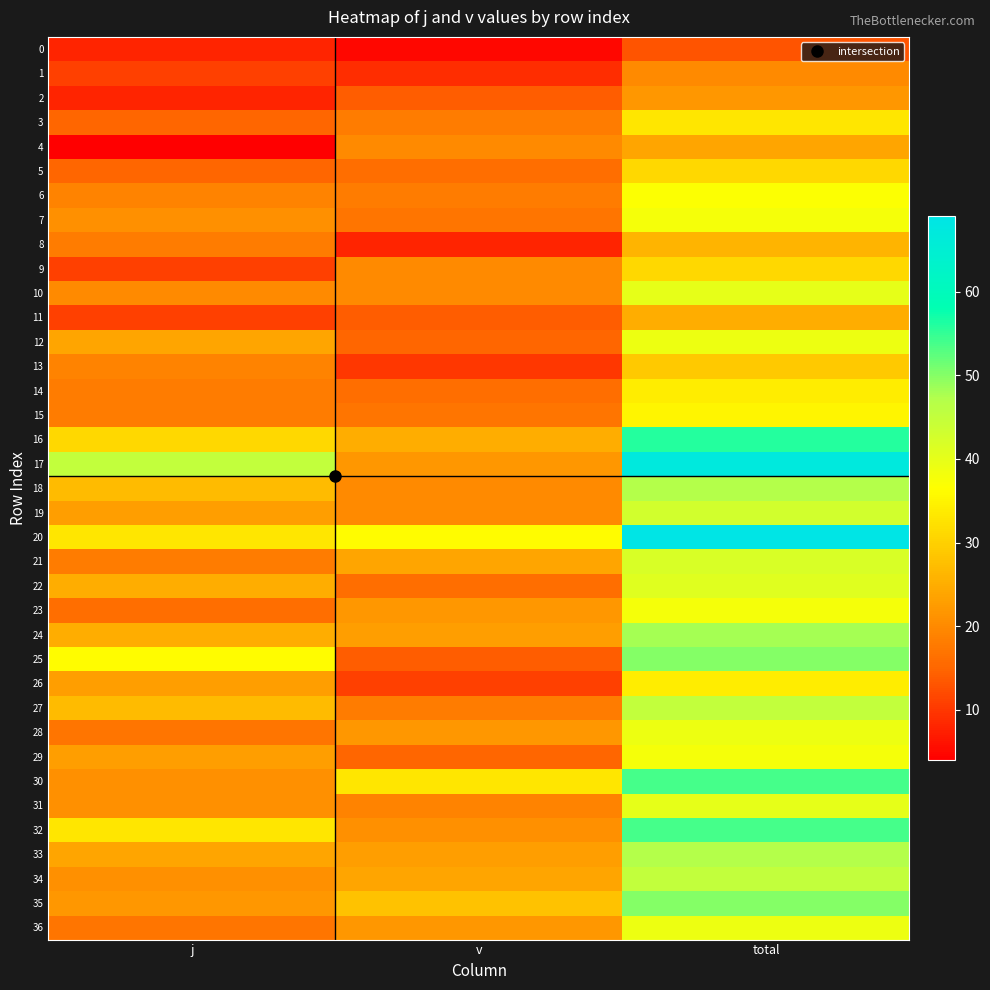

Which series changed the most between v and total?

17